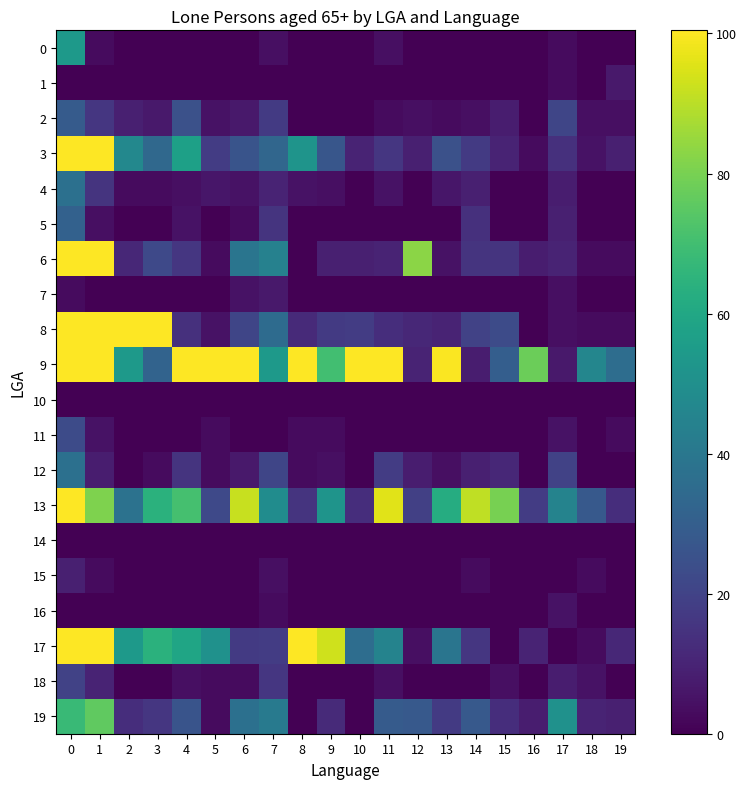

What is the difference between the highest and lowest values at 12?

83